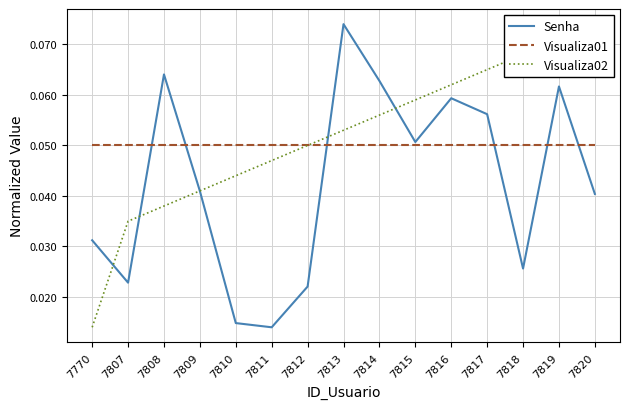

Reading right to left, what are all the values shown in this chart?

Senha: 7820=0.0	7819=0.1	7818=0.0	7817=0.1	7816=0.1	7815=0.1	7814=0.1	7813=0.1	7812=0.0	7811=0.0	7810=0.0	7809=0.0	7808=0.1	7807=0.0	7770=0.0
Visualiza01: 7820=0.1	7819=0.1	7818=0.1	7817=0.1	7816=0.1	7815=0.1	7814=0.1	7813=0.1	7812=0.1	7811=0.1	7810=0.1	7809=0.1	7808=0.1	7807=0.1	7770=0.1
Visualiza02: 7820=0.1	7819=0.1	7818=0.1	7817=0.1	7816=0.1	7815=0.1	7814=0.1	7813=0.1	7812=0.0	7811=0.0	7810=0.0	7809=0.0	7808=0.0	7807=0.0	7770=0.0